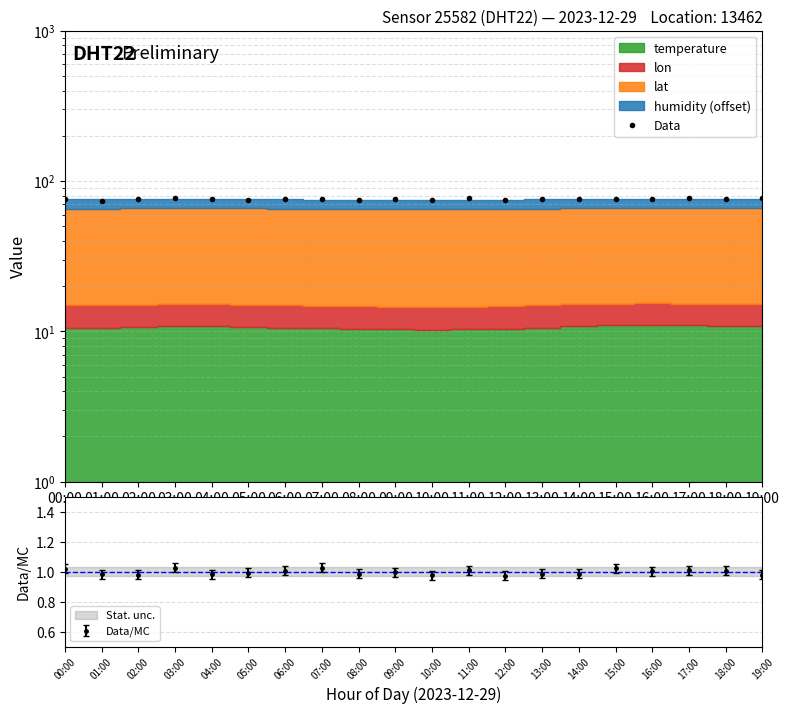

The chart shows a value of 76.5 at 15:00. True or false?

True